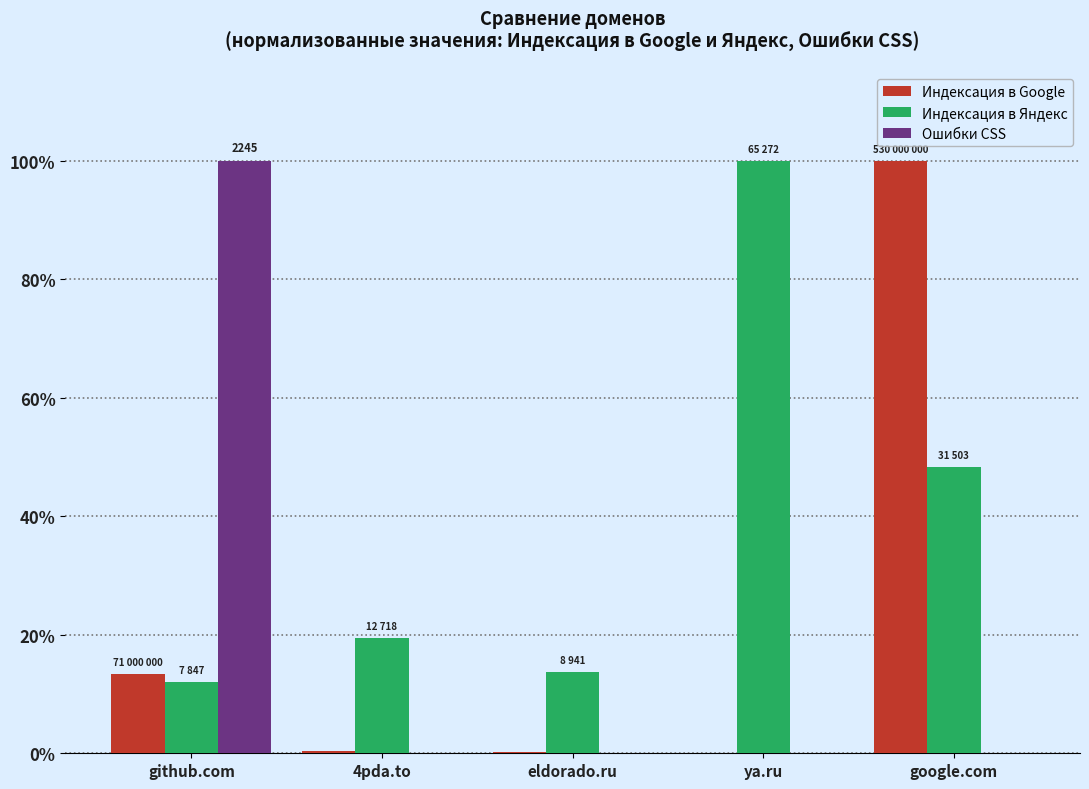

The value of Индексация в Яндекс at google.com is 48.3. True or false?

True